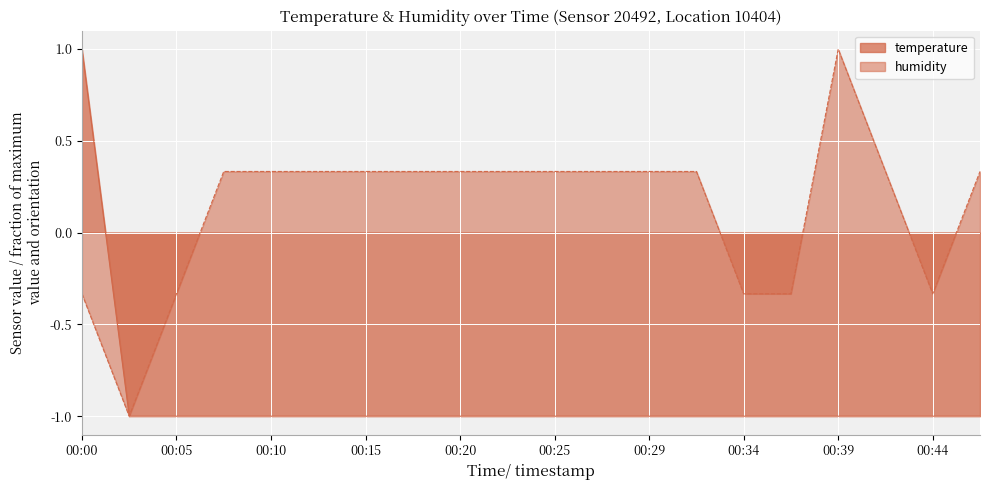

What is the average value of the humidity series?

0.1